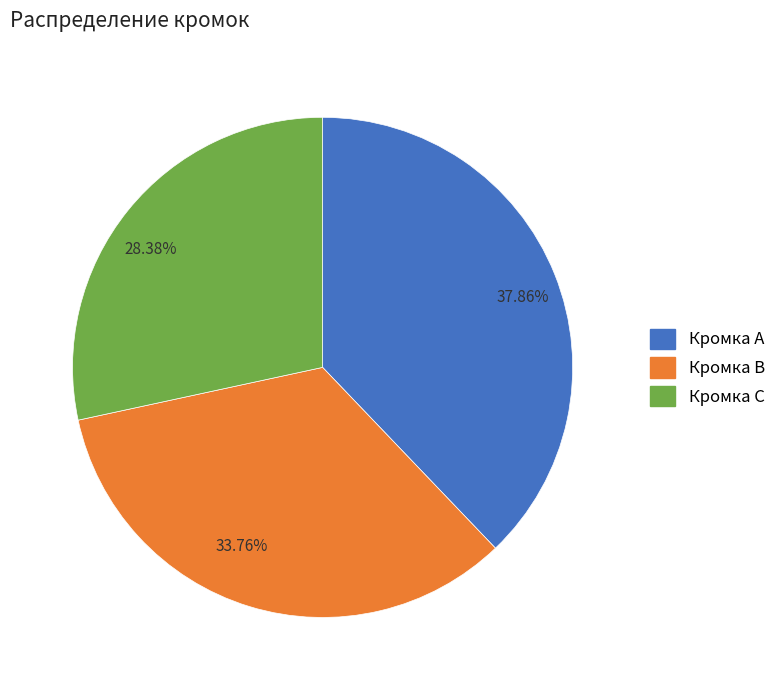

Which has a higher value, 37.86% or 28.38%?

37.86%